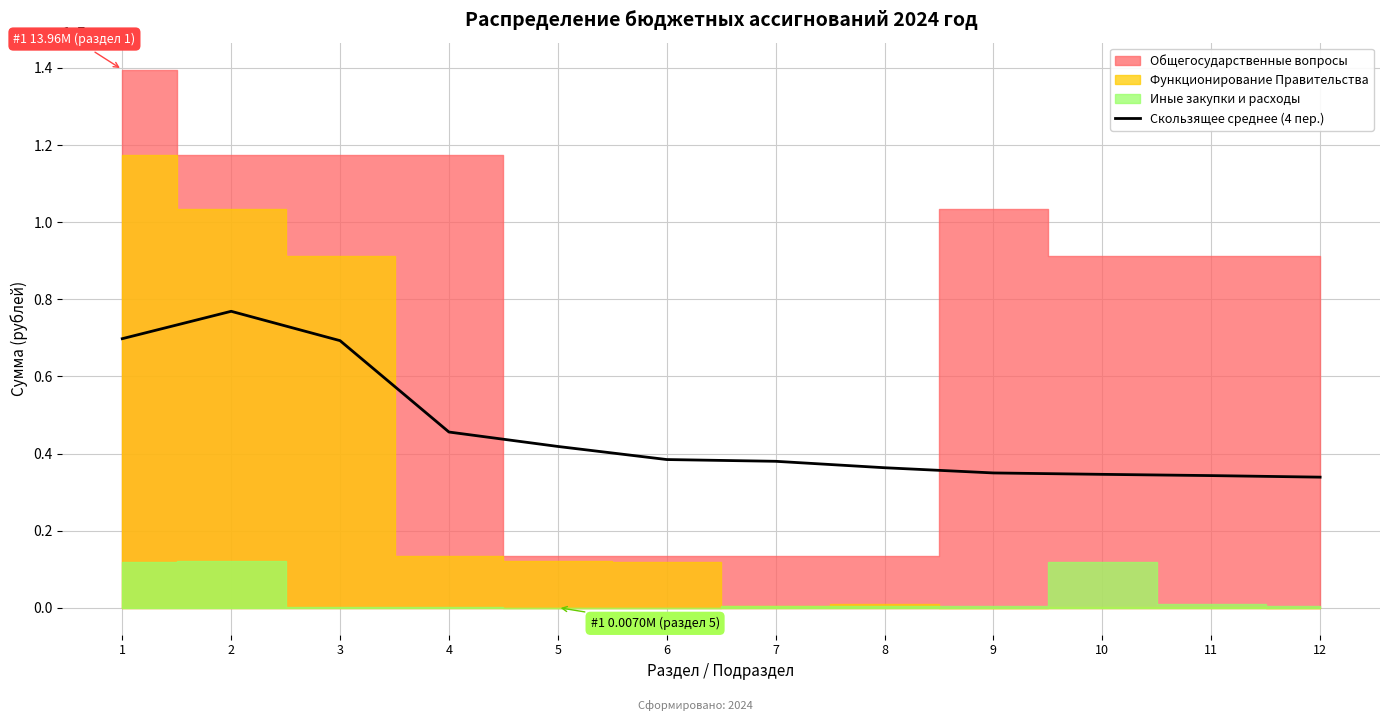

The value of Скользящее среднее (4 пер.) at 5 is 4184506.4. True or false?

True